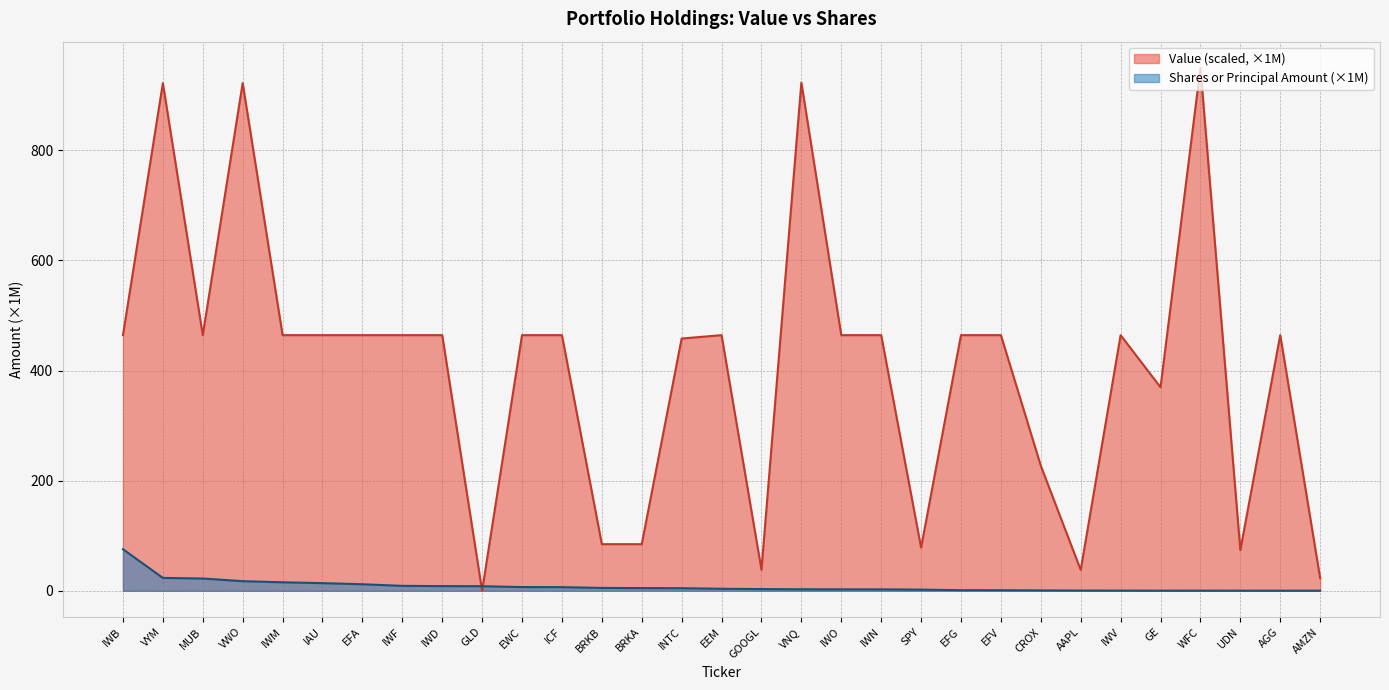

What is the minimum value shown in the chart?

0.1